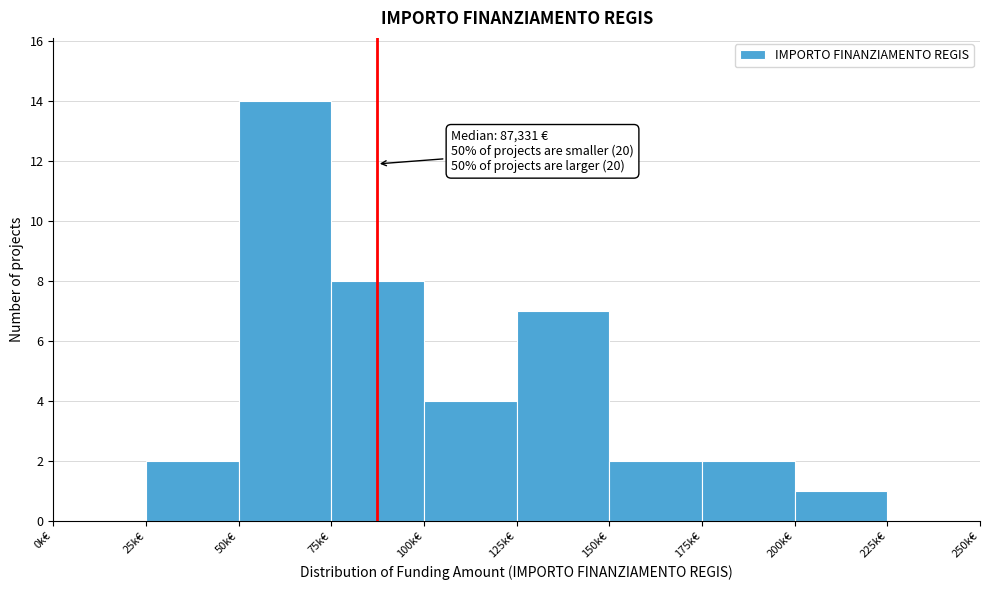

Reading left to right, extract all data points from this chart.

0k€=0	25k€=2	50k€=14	75k€=8	100k€=4	125k€=7	150k€=2	175k€=2	200k€=1	225k€=0